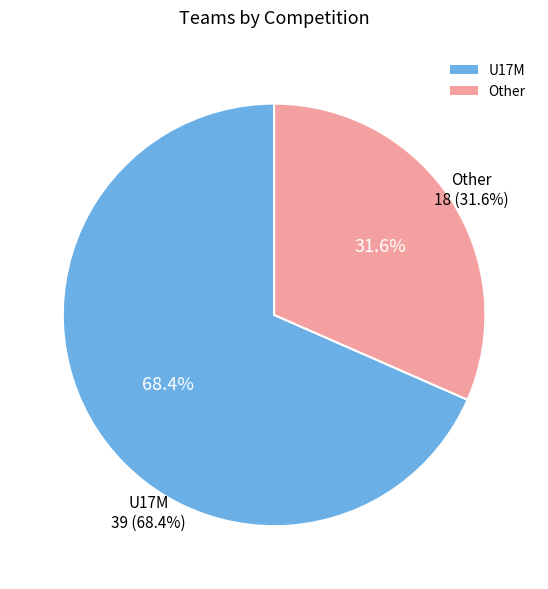

What is the total percentage of Other and U17M?

100.0%